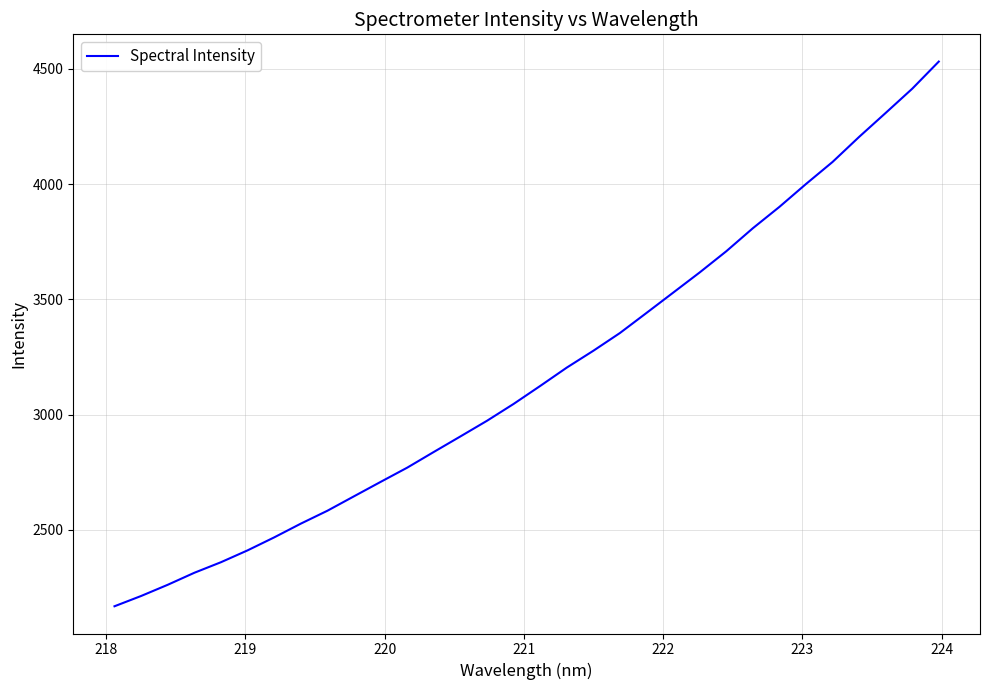

What is the smallest value displayed?

2169.1